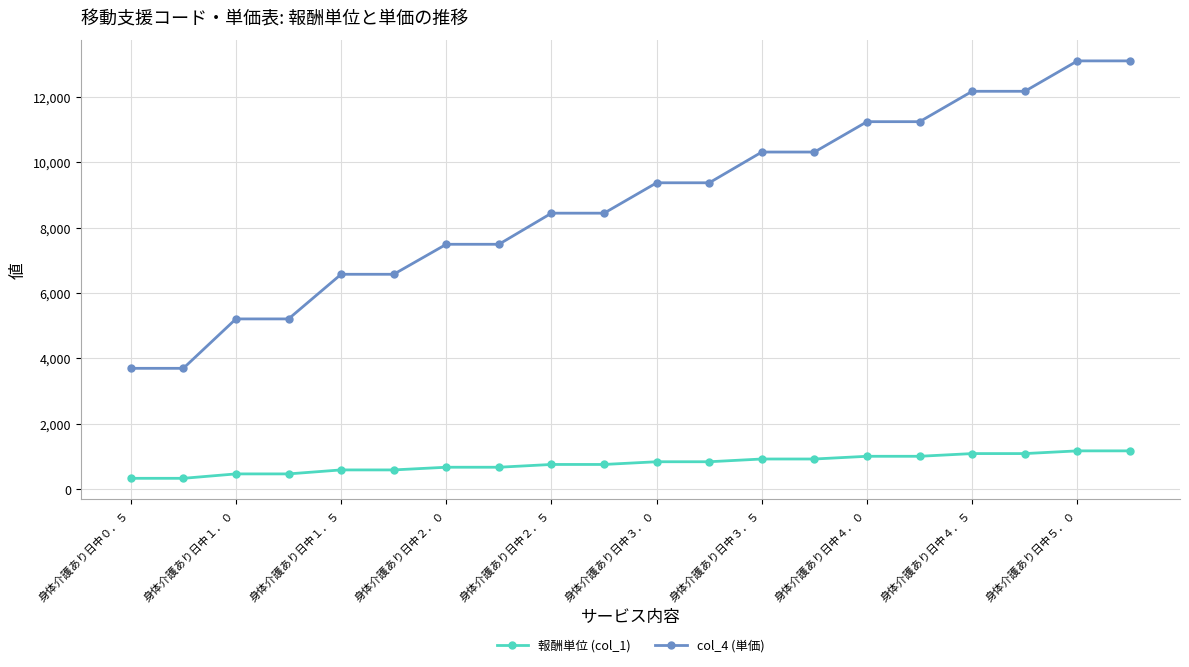

What is the difference between the second highest and minimum values in the col_4 (単価) series?

9408